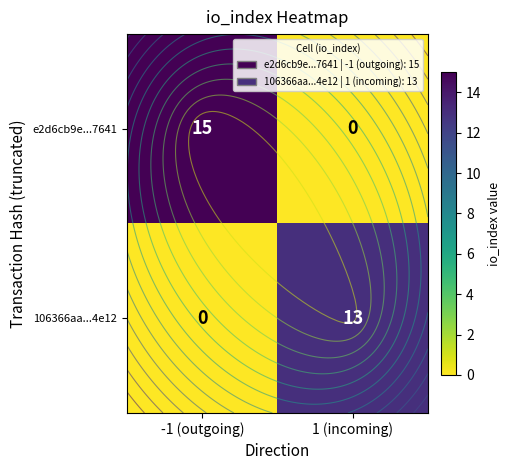

Which series has the widest spread of values?

e2d6cb9e...7641